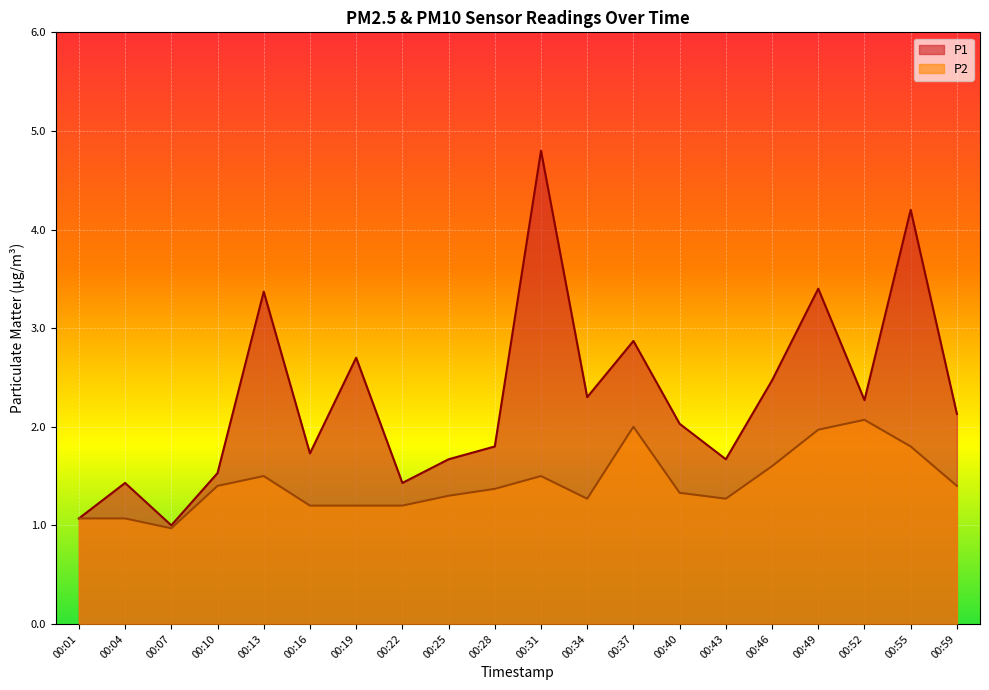

List the labels in order of P1 value, smallest first.

00:07, 00:01, 00:04, 00:22, 00:10, 00:25, 00:43, 00:16, 00:28, 00:40, 00:59, 00:52, 00:34, 00:46, 00:19, 00:37, 00:13, 00:49, 00:55, 00:31